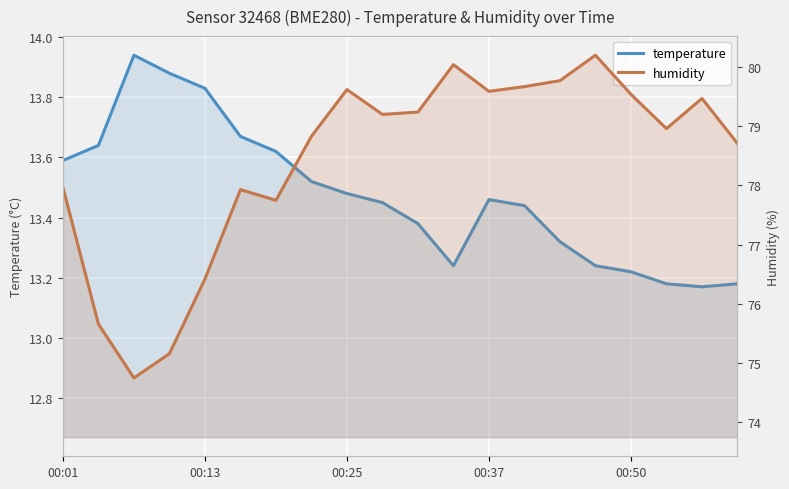

Is it true that humidity equals 134.8 at 7?

False